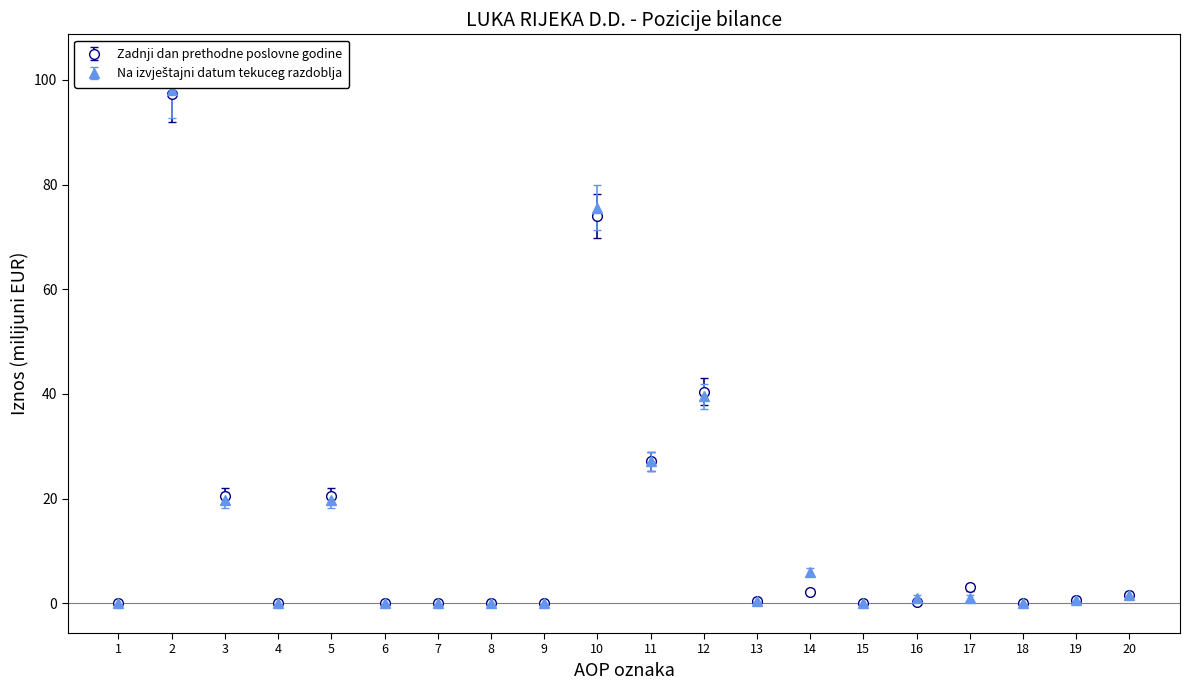

What is the total value across all series at 2?

195.4